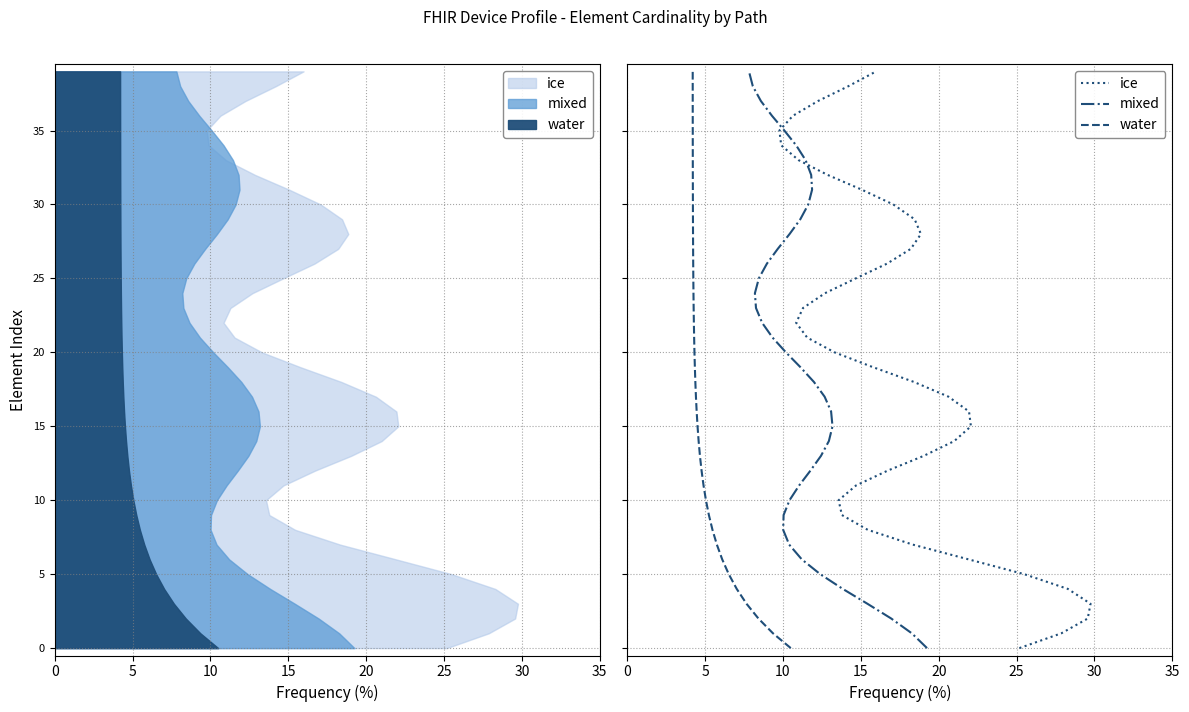

Does the chart display data point markers on the line(s)?

No